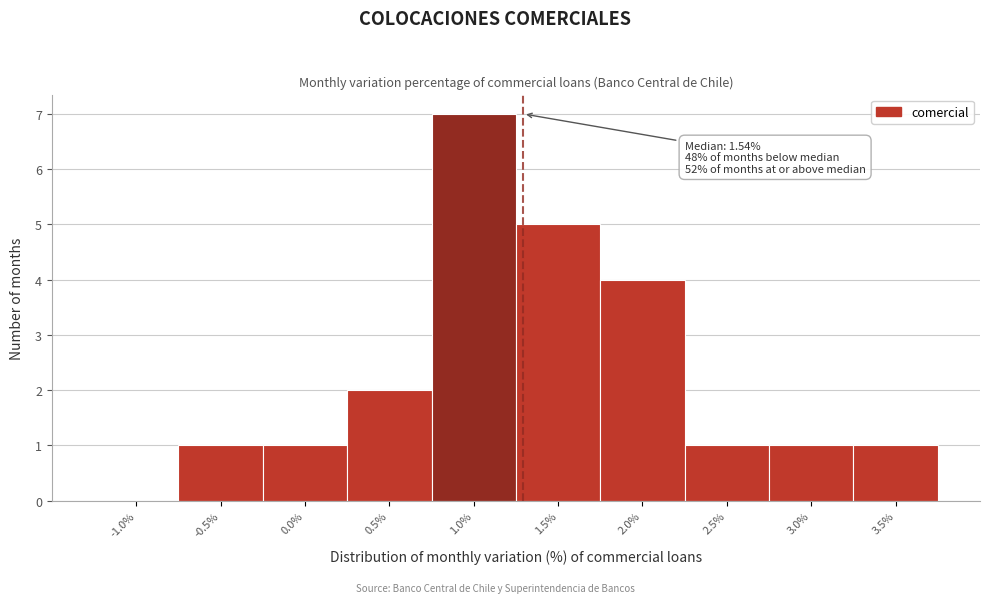

Reading left to right, list all the values displayed in this chart.

-1.0%=0	-0.5%=1	0.0%=1	0.5%=2	1.0%=7	1.5%=5	2.0%=4	2.5%=1	3.0%=1	3.5%=1